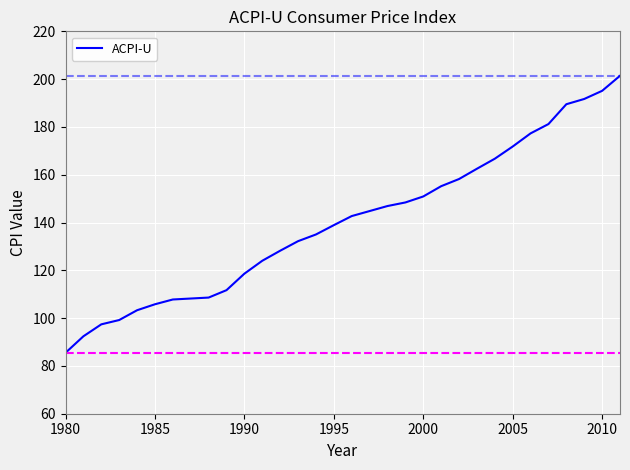

What is the greatest value displayed?

201.4